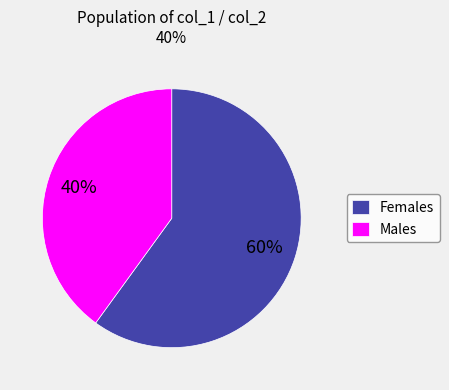

To the nearest percent, what is the combined percentage of Males and Females?

100%